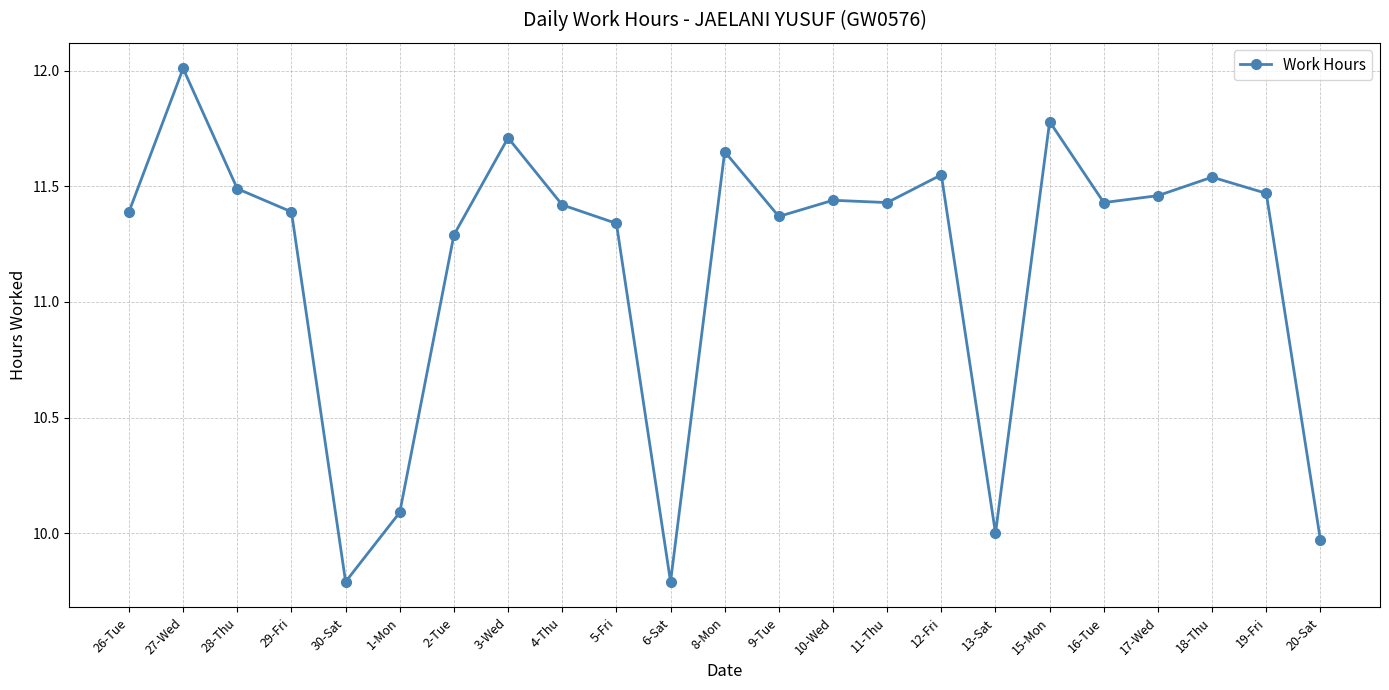

What is the average value?

11.2